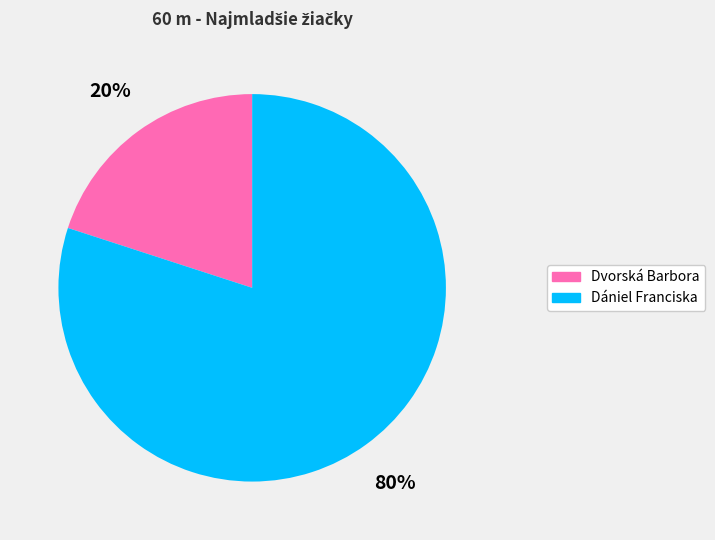

Between Dániel Franciska and Dvorská Barbora, which is larger?

Dániel Franciska